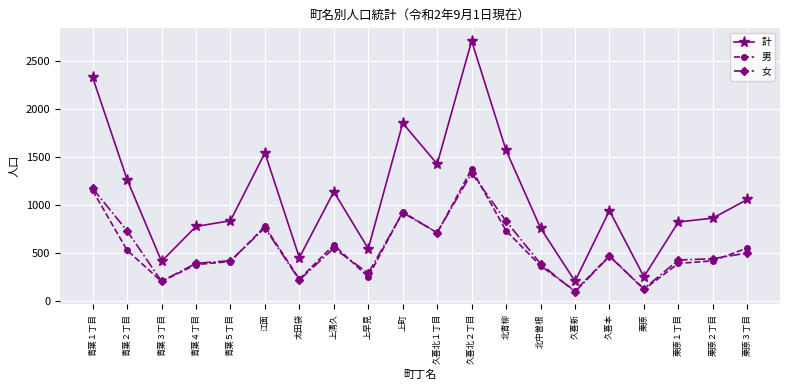

What position from the left is 太田袋?

7